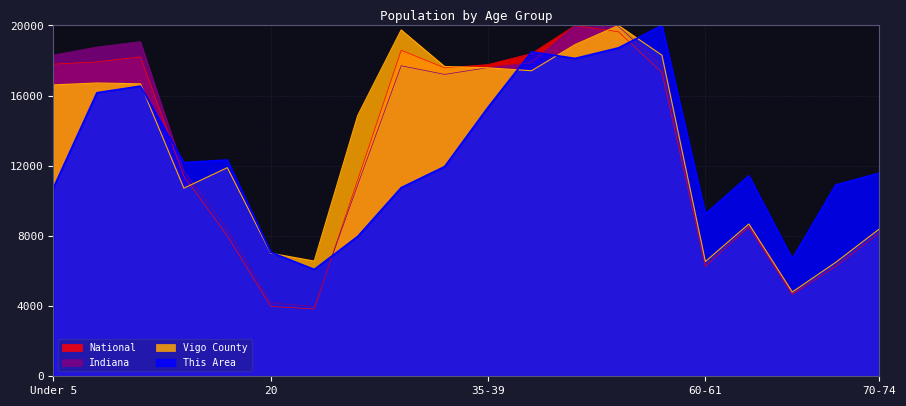

True or false: Vigo County has more than 1 points higher than both neighbors.

True